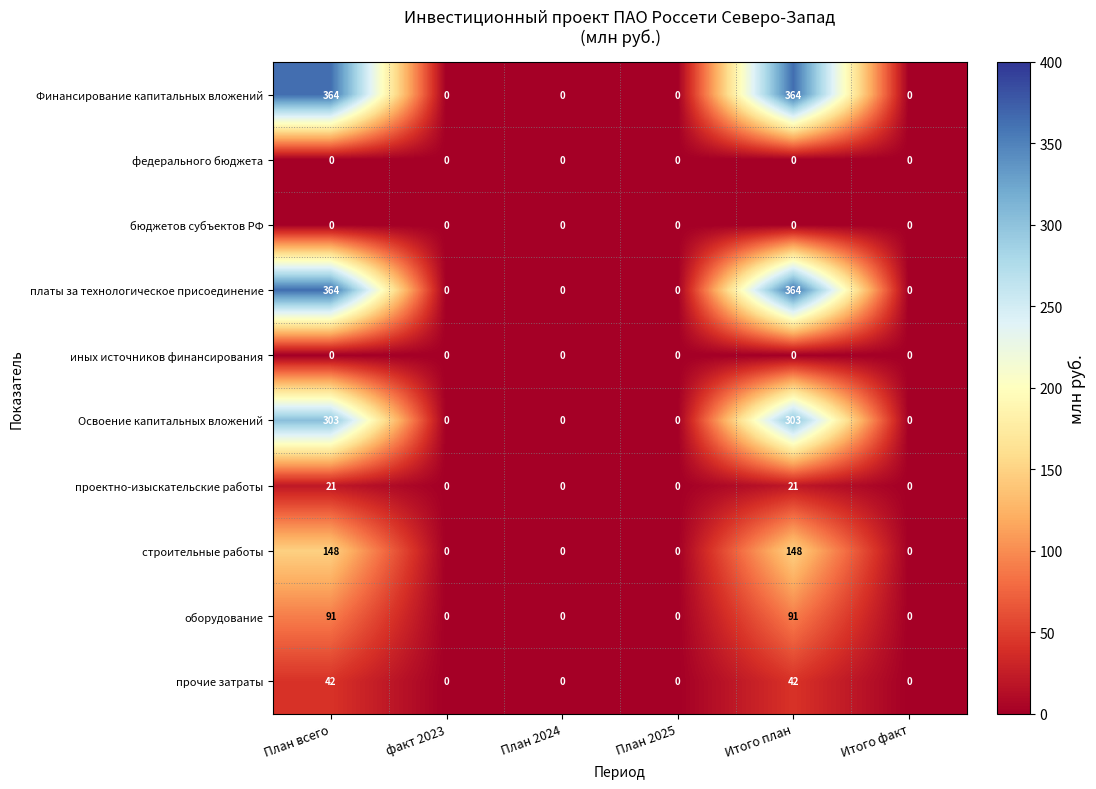

What is the difference between the second highest and minimum values in the Финансирование капитальных вложений series?

364